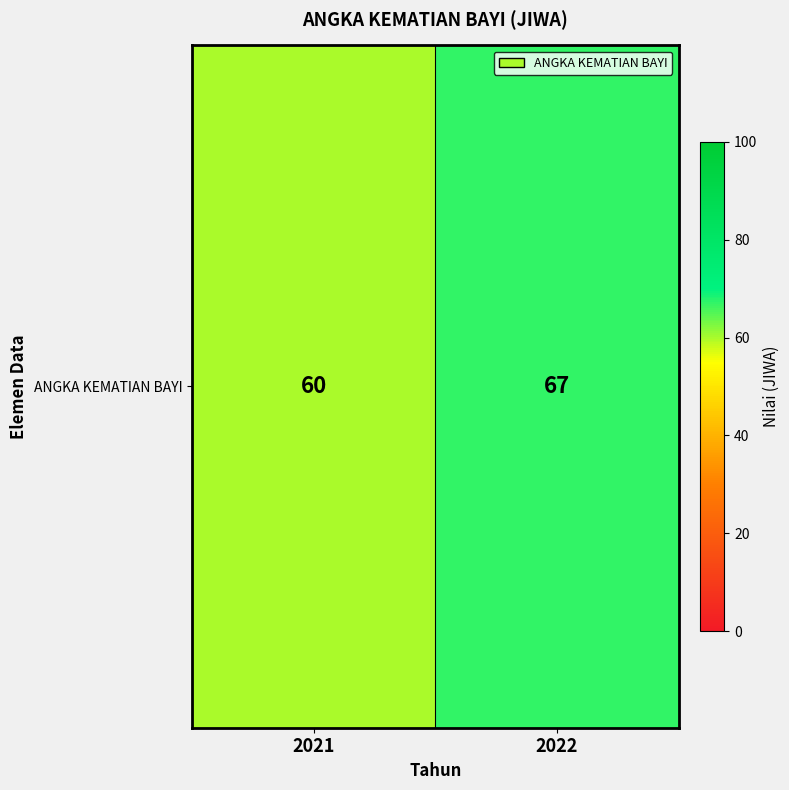

List the labels in order of value, largest first.

2022, 2021